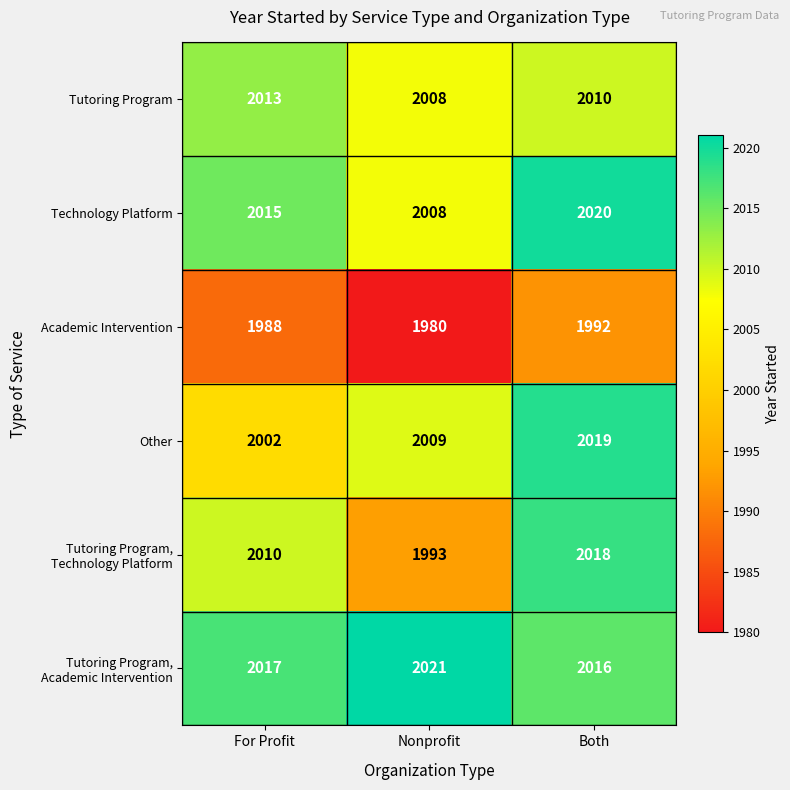

Count the number of data series in this chart.

6